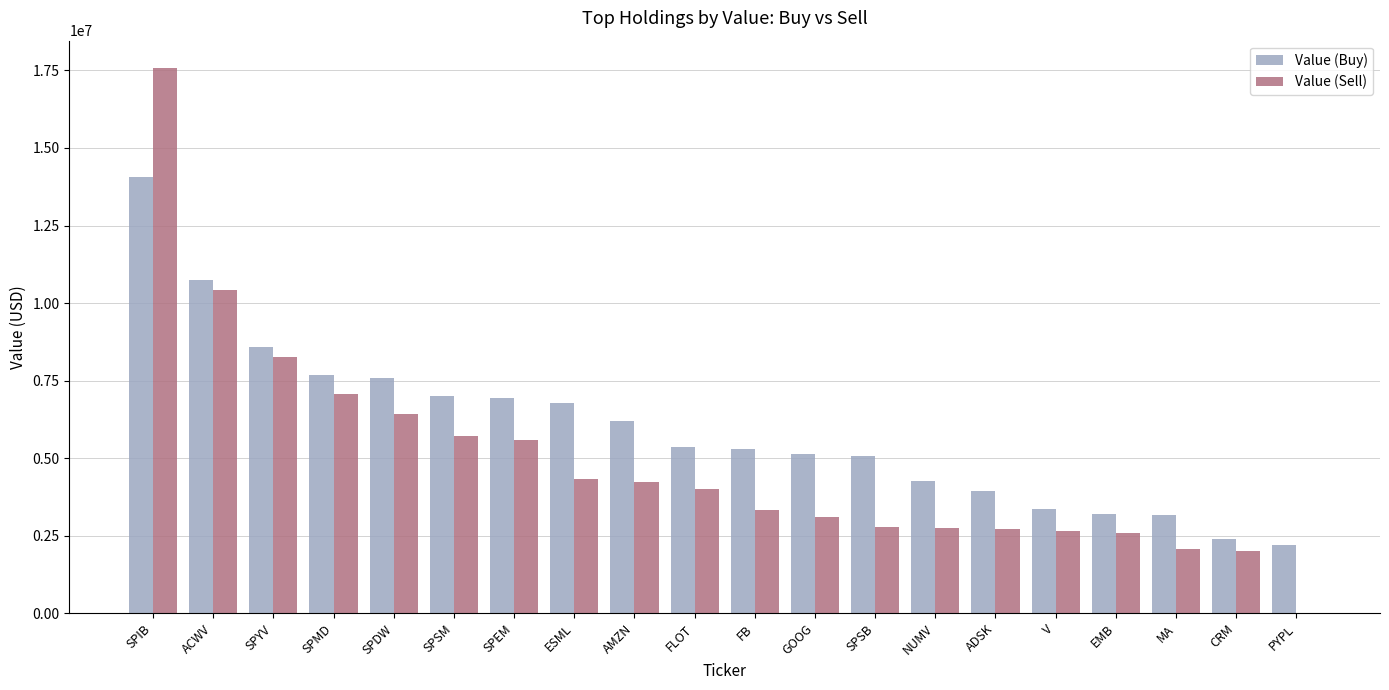

The value of Value (Sell) at V is 4284806. True or false?

False